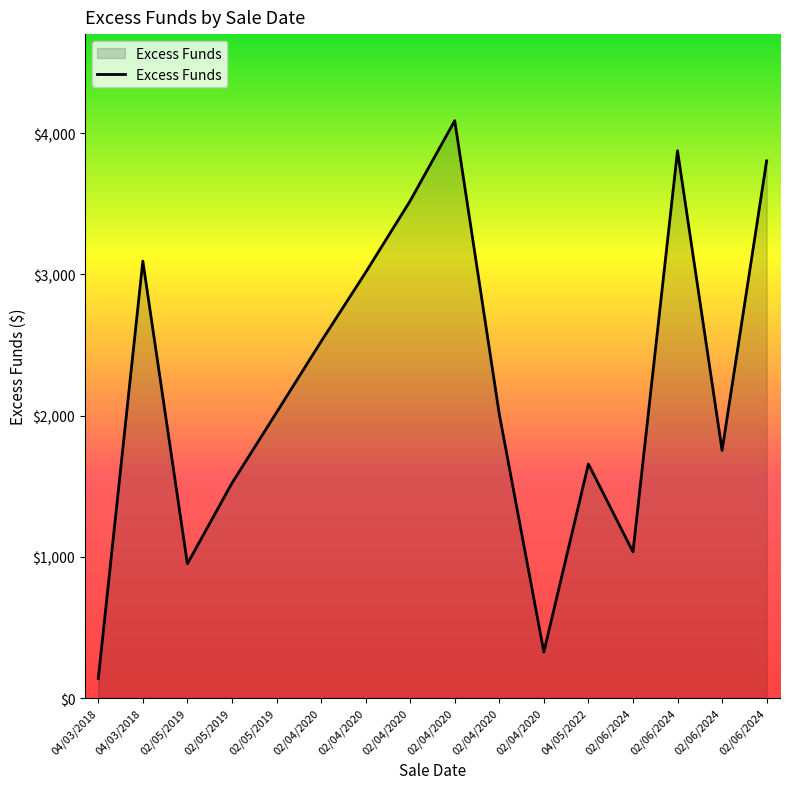

Is it true that the value at 02/04/2020 is 2524.0?

True